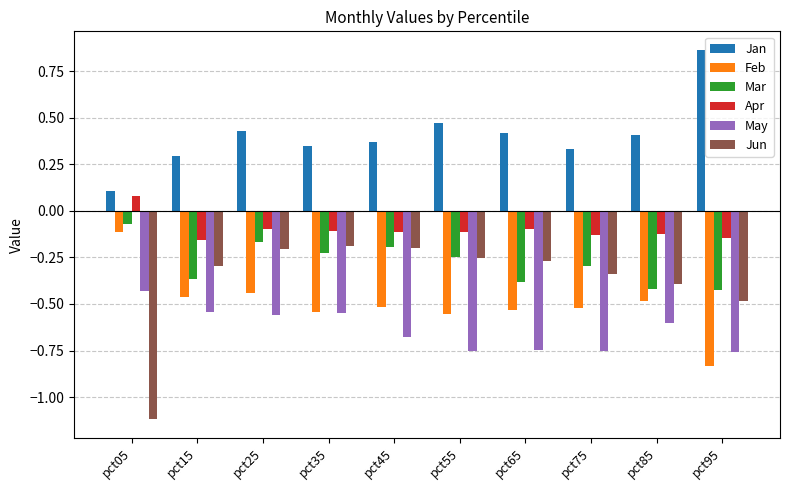

What are all the series names shown in the legend?

Jan, Feb, Mar, Apr, May, Jun